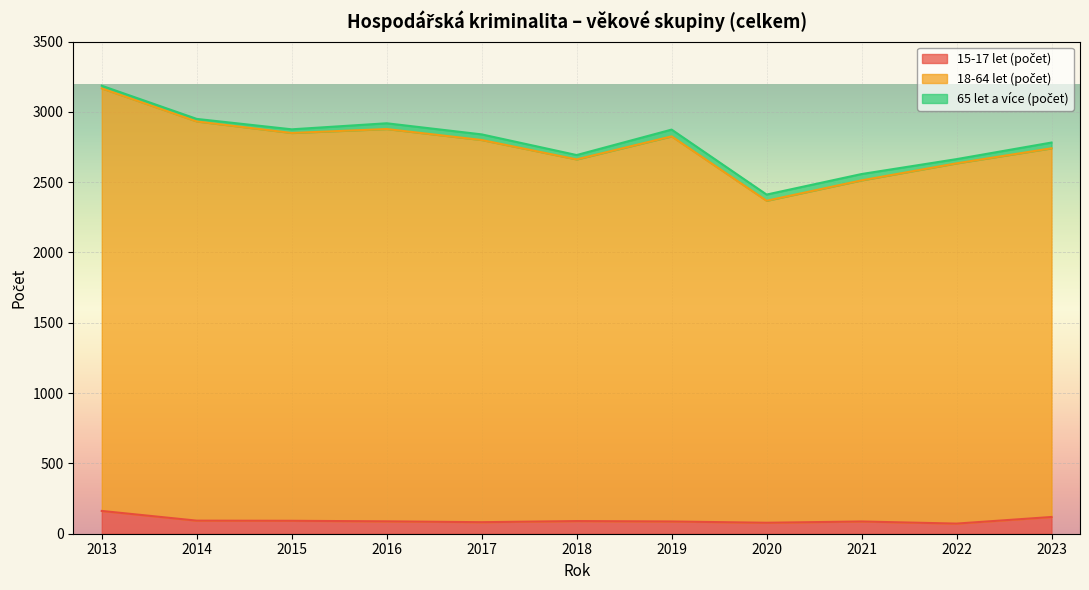

How many interior local peaks does the 18-64 let (počet) series have?

2